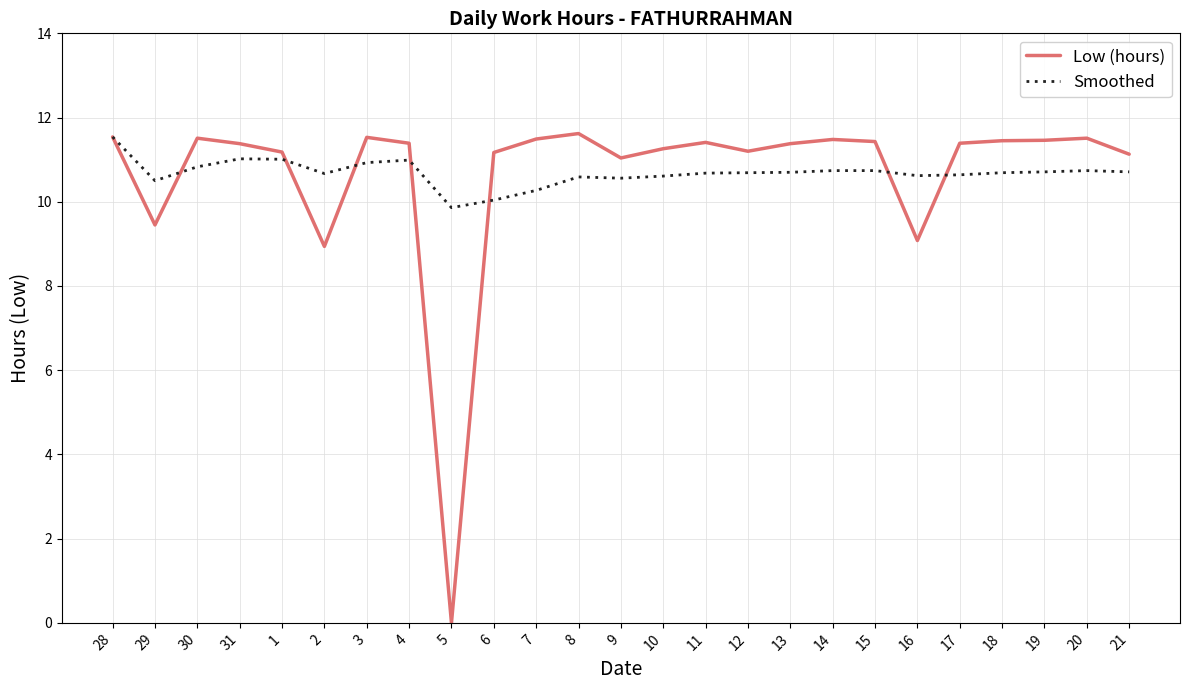

The value of Low (hours) at 9 is 11.0. True or false?

True